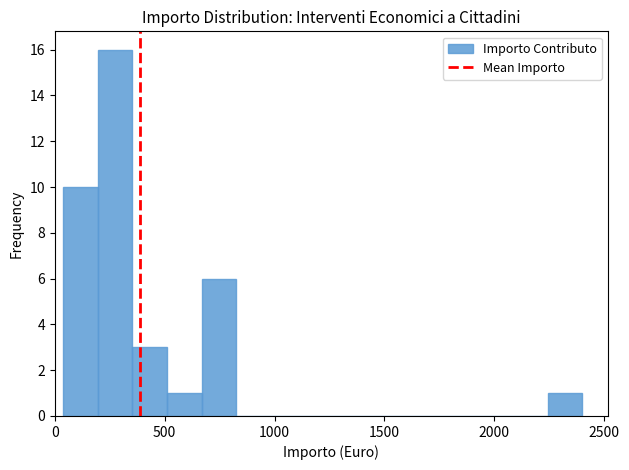

Read against the x-axis, roughly where is the centre of the tallest bar?

250